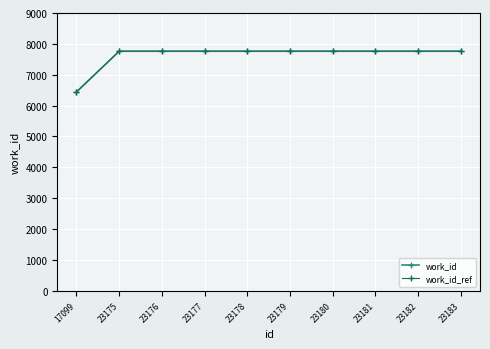

The work_id_ref series shows 7762 at 23178. True or false?

True